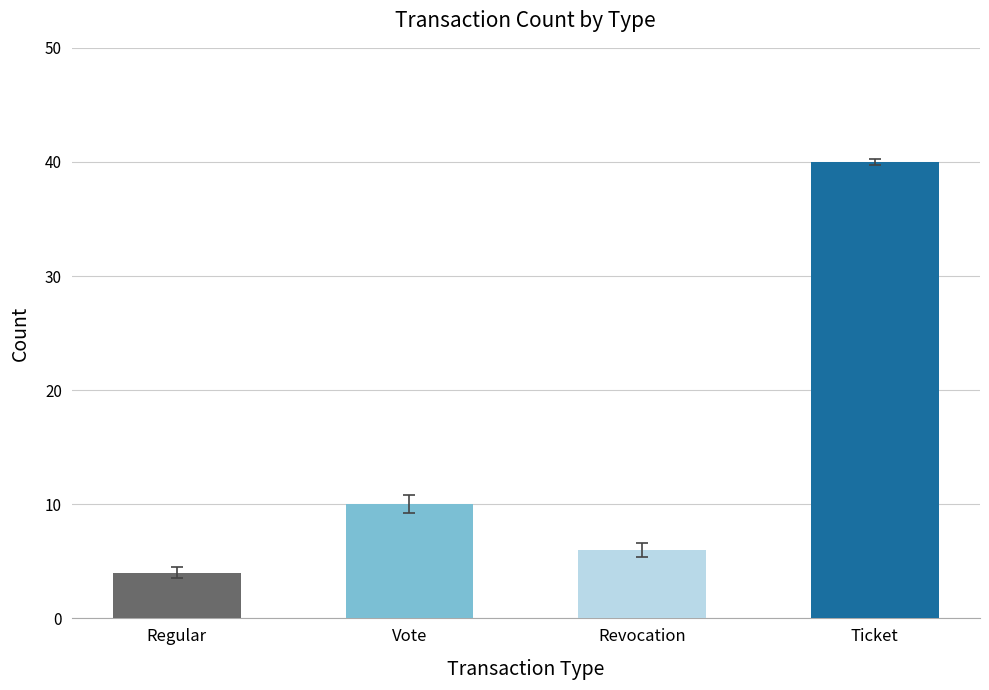

List the labels in order of value, largest first.

Ticket, Vote, Revocation, Regular